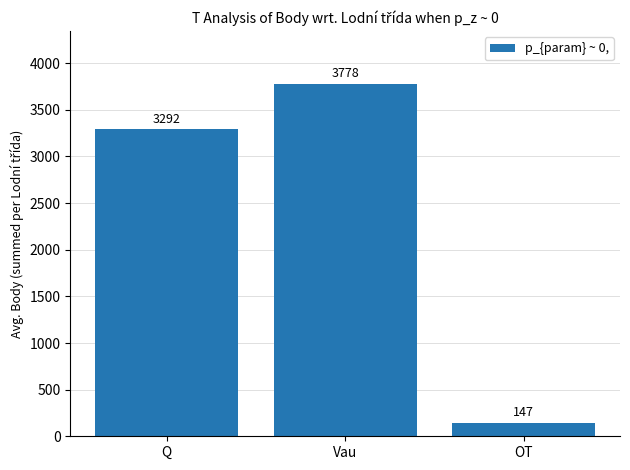

What position from the left is Vau?

2